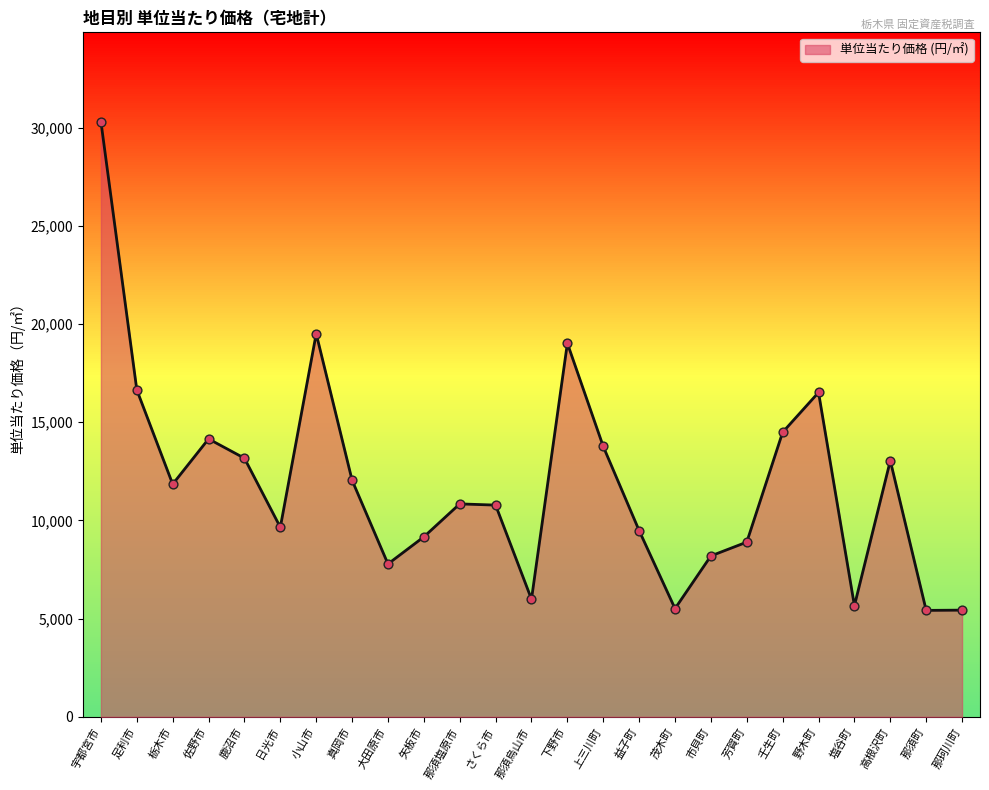

What is the ratio of the value at 真岡市 to the value at 那須烏山市?

2.0